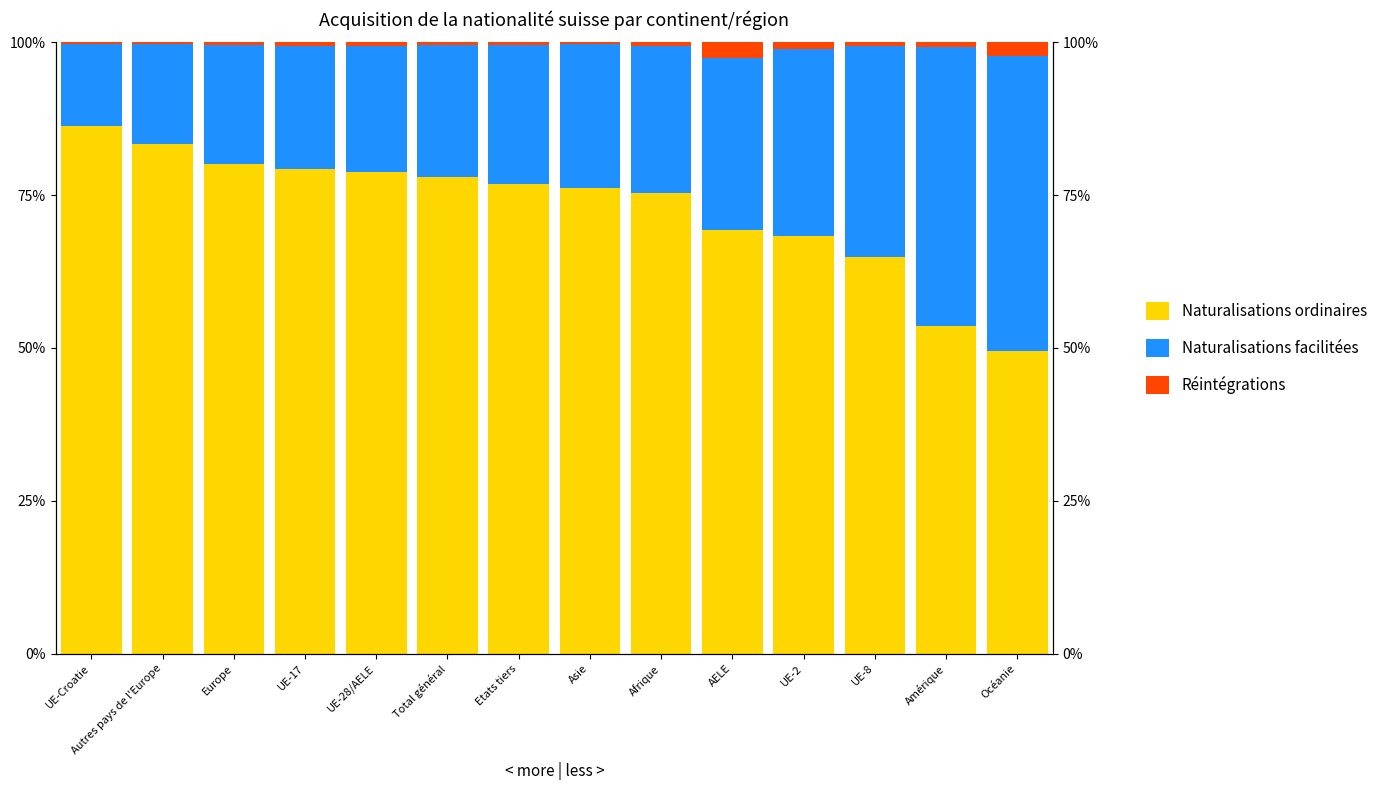

Which series has the largest total across all categories?

Naturalisations ordinaires